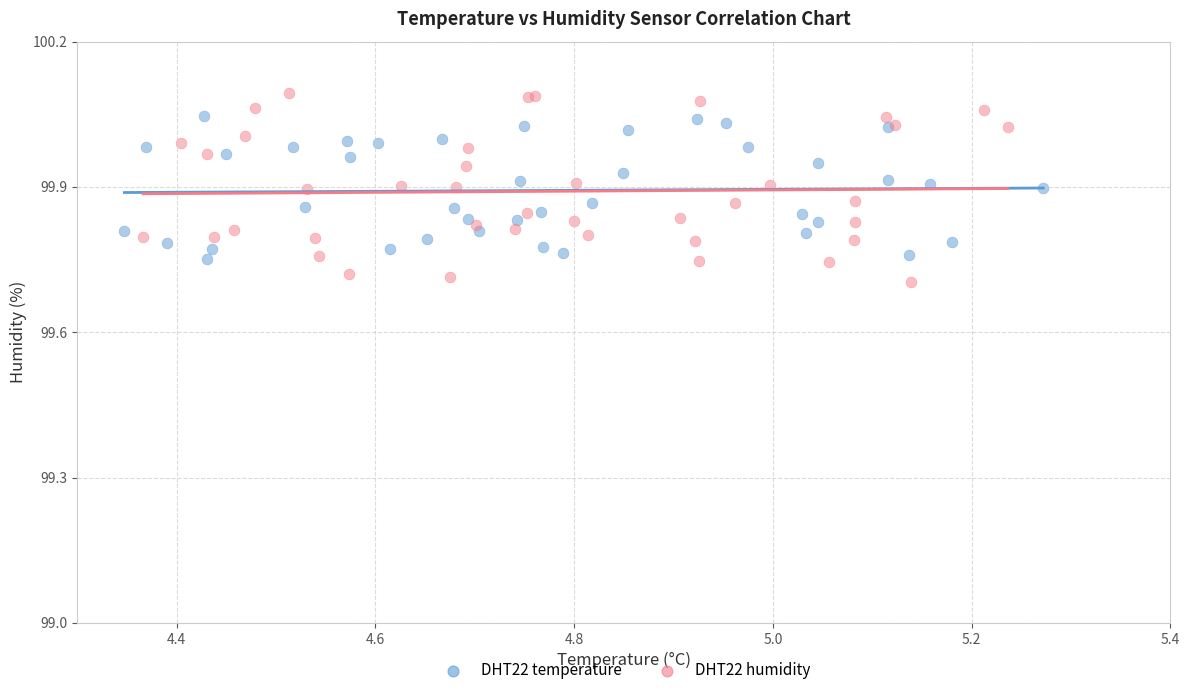

Which series has the widest spread of Y values?

DHT22 humidity